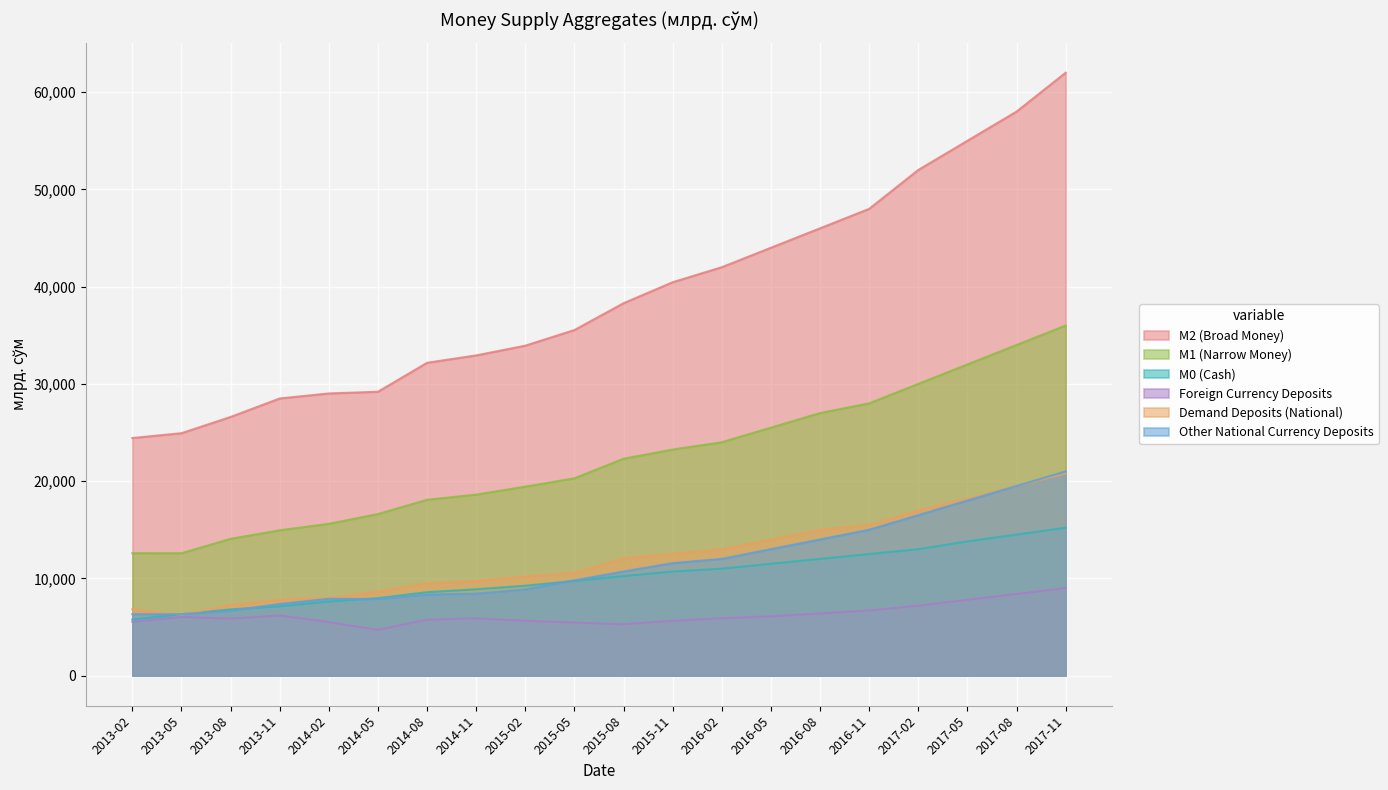

What is the maximum value for M1 (Narrow Money)?

36000.0